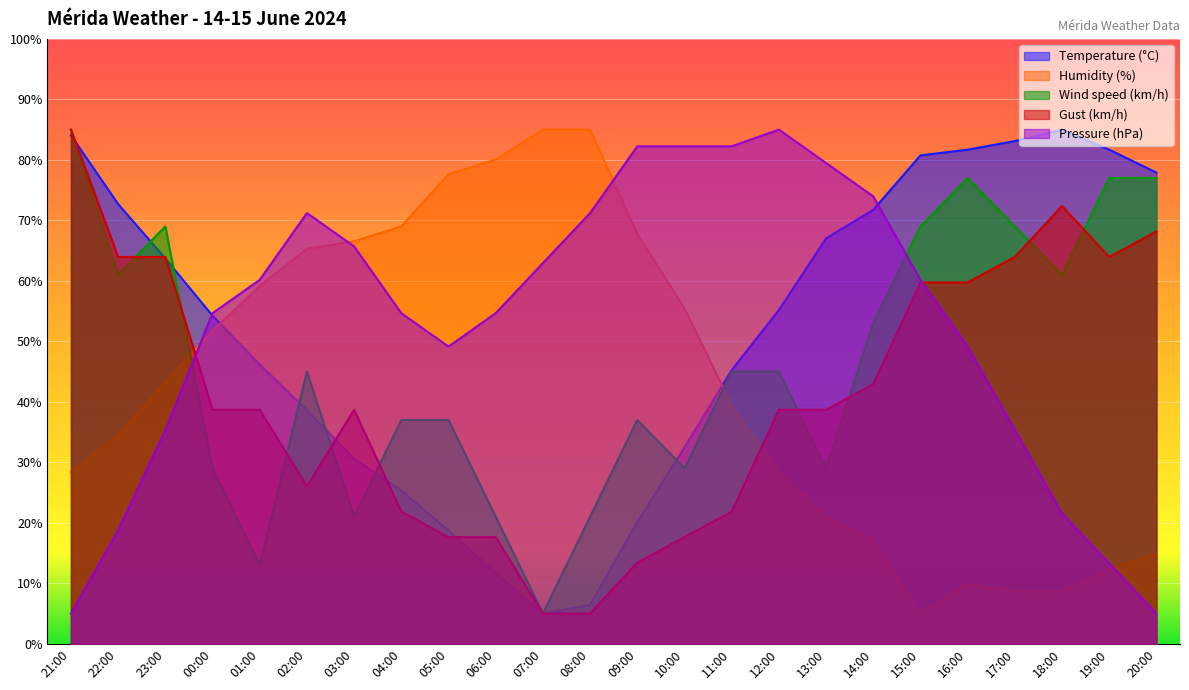

What is the label of the 22nd point from the right?

23:00